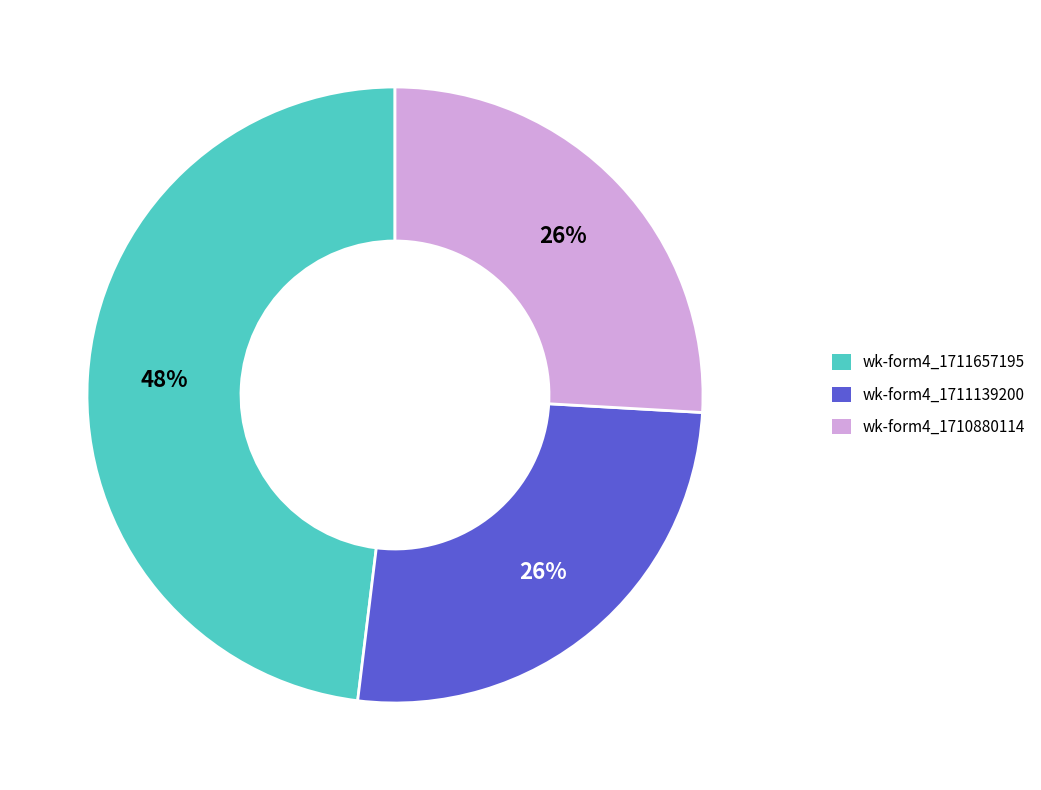

How many segments does this pie chart have?

3